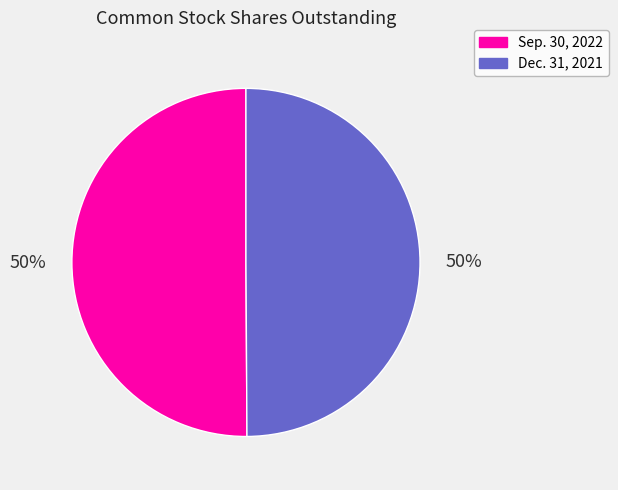

To the nearest percent, what is the average slice percentage?

50%